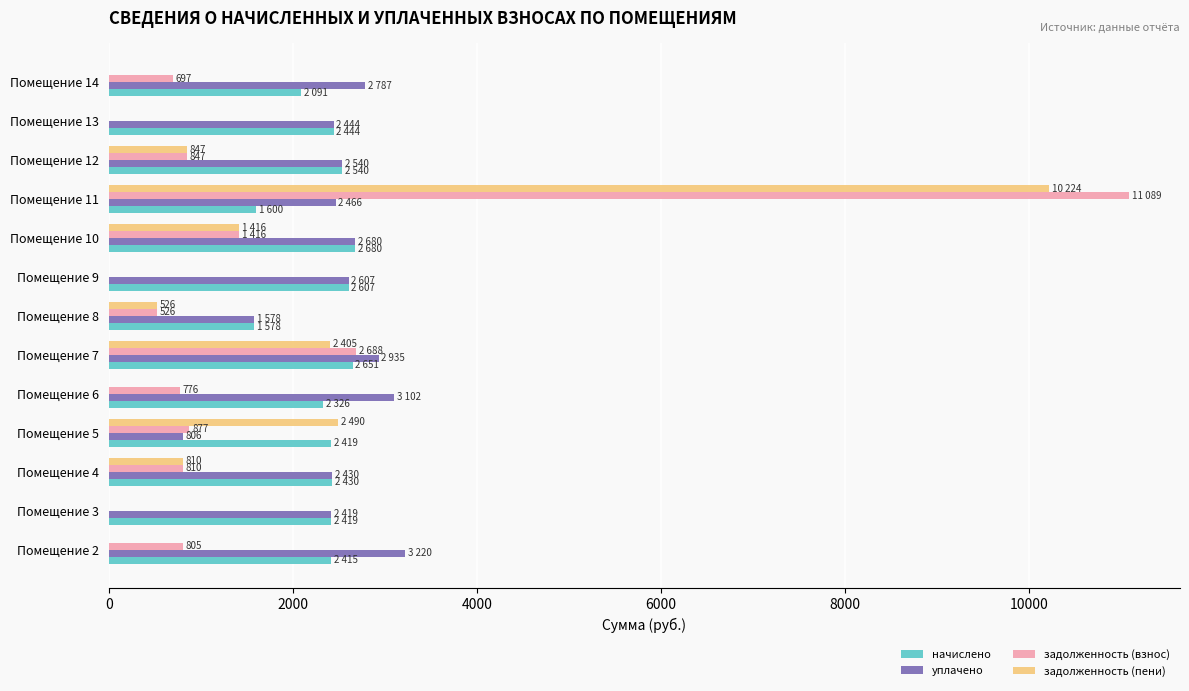

At which category is the sum across all series the highest?

Помещение 11